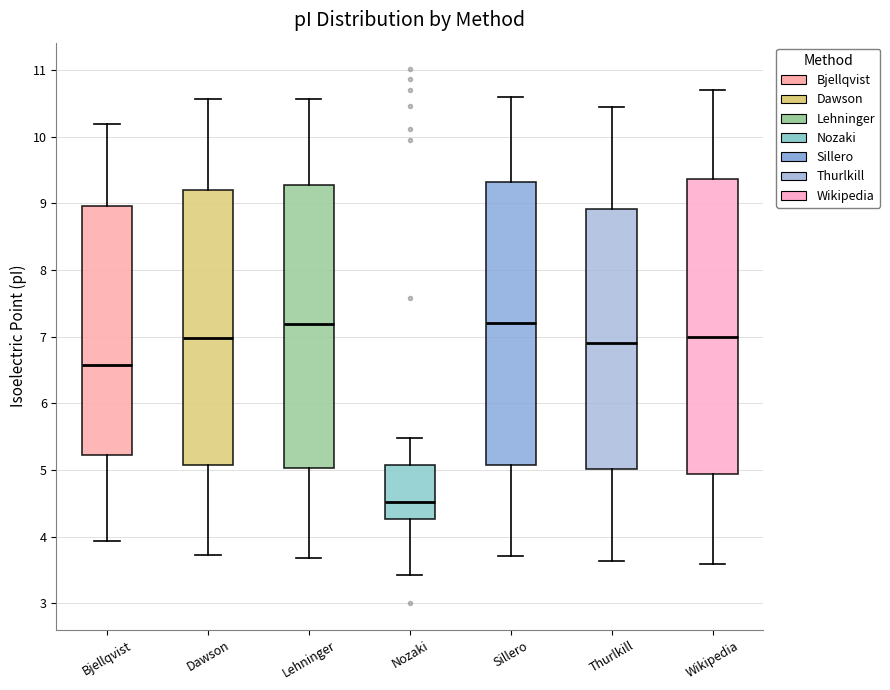

Reading left to right, transcribe this box plot: for each box, give where its median line is, the range the box spans, and where its two whiskers end, as read against the y-axis. The values are not printed on the chart, so give them approximately, as read against the axis.

Bjellqvist: median 6.6, box 5.2 to 9.0, whiskers 3.9 to 10.2
Dawson: median 7.0, box 5.1 to 9.2, whiskers 3.7 to 10.6
Lehninger: median 7.2, box 5.0 to 9.3, whiskers 3.7 to 10.6
Nozaki: median 4.5, box 4.3 to 5.1, whiskers 3.4 to 5.5
Sillero: median 7.2, box 5.1 to 9.3, whiskers 3.7 to 10.6
Thurlkill: median 6.9, box 5.0 to 8.9, whiskers 3.6 to 10.4
Wikipedia: median 7.0, box 4.9 to 9.4, whiskers 3.6 to 10.7